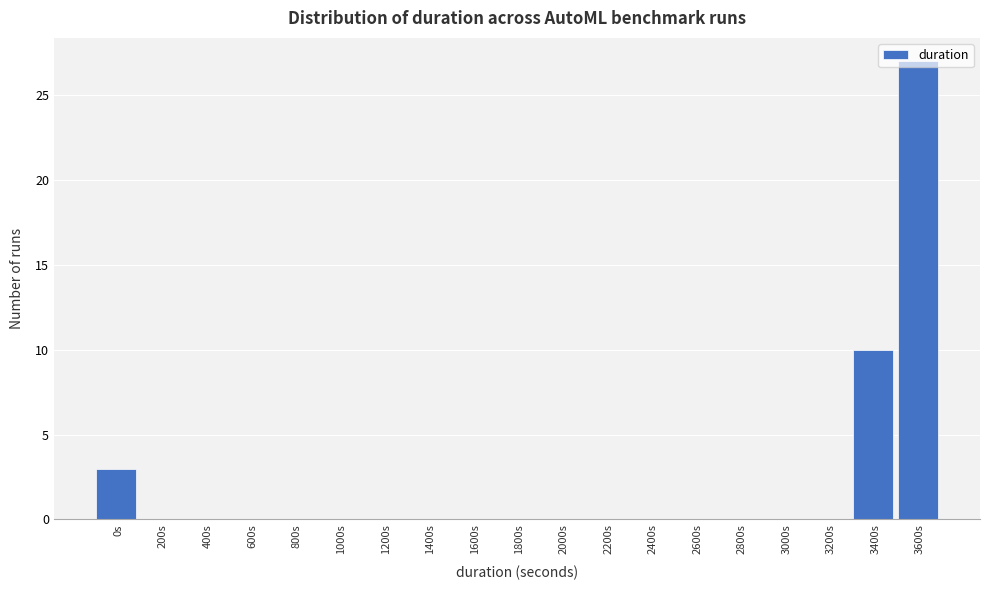

The value at 400s is -11. True or false?

False